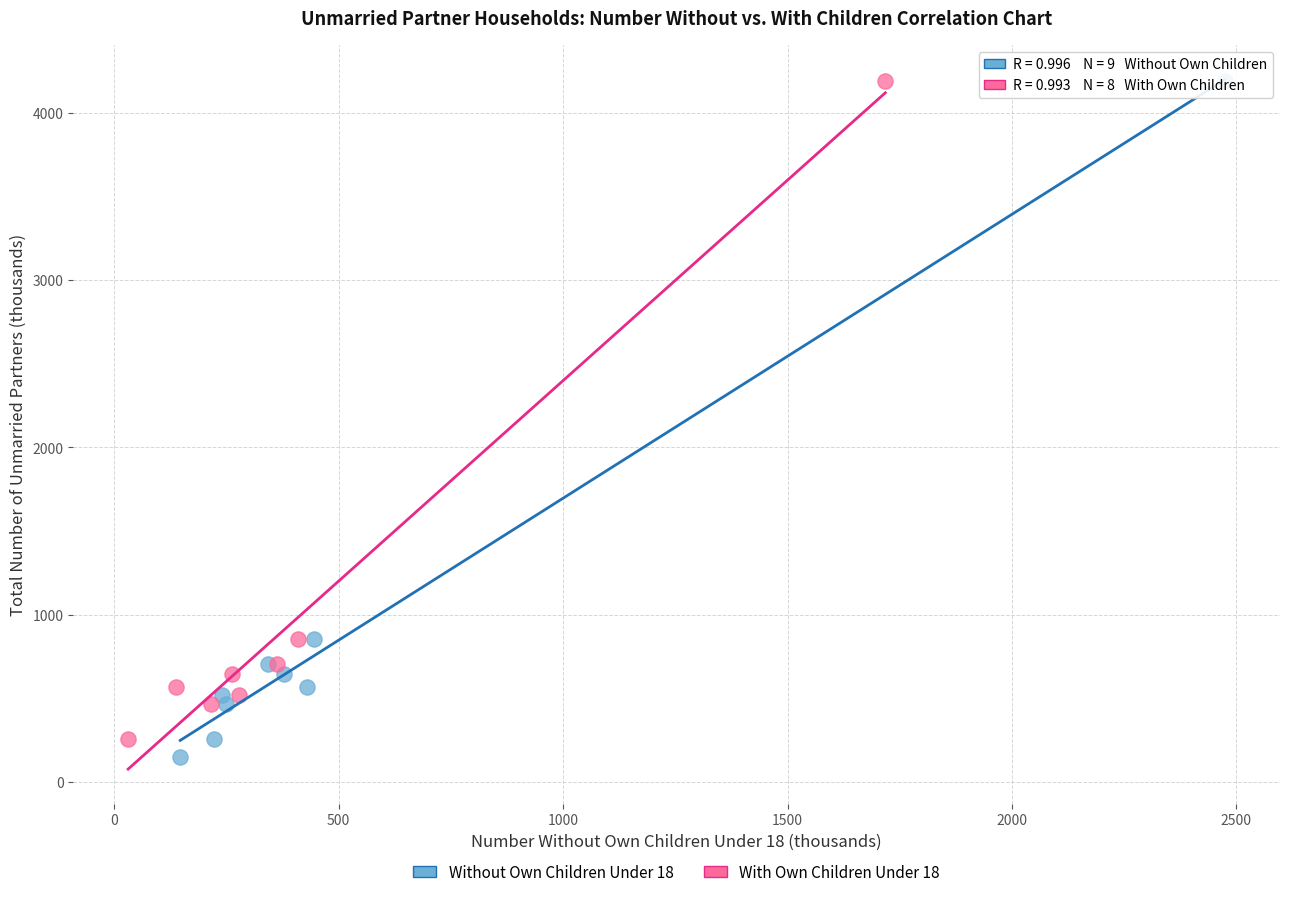

What are all the series names shown in the legend?

Without Own Children Under 18, With Own Children Under 18